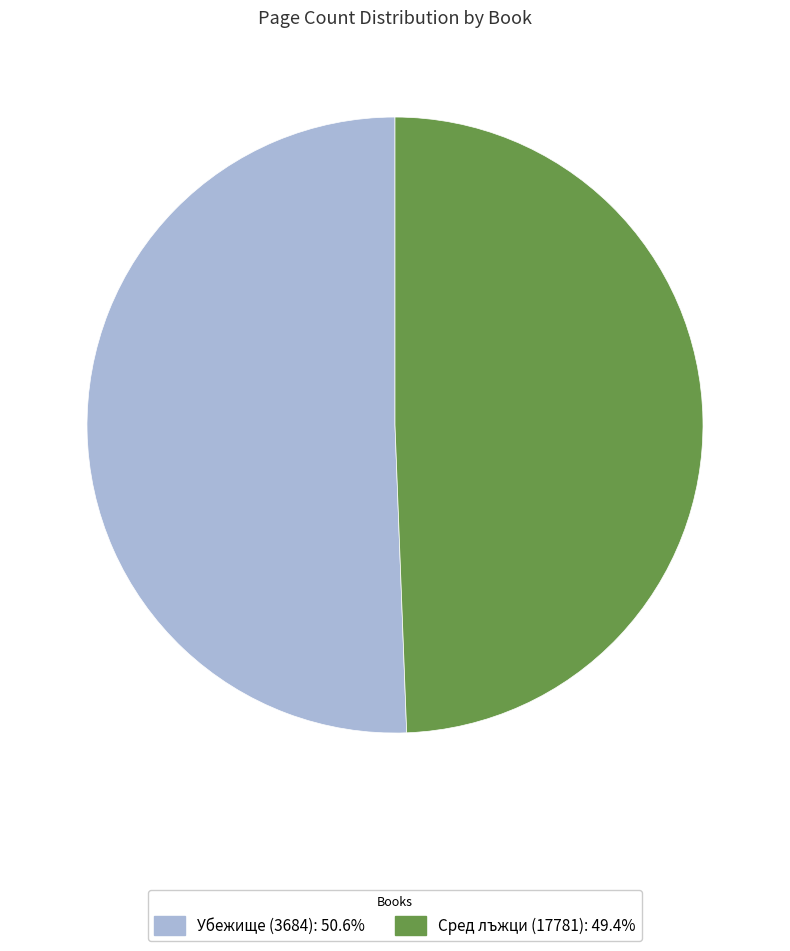

Rank the categories by value from highest to lowest.

Убежище (3684), Сред лъжци (17781)